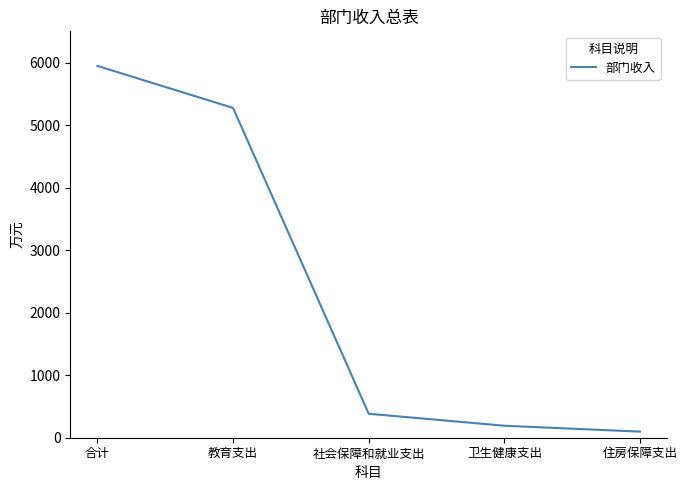

Which has a higher value, 住房保障支出 or 社会保障和就业支出?

社会保障和就业支出